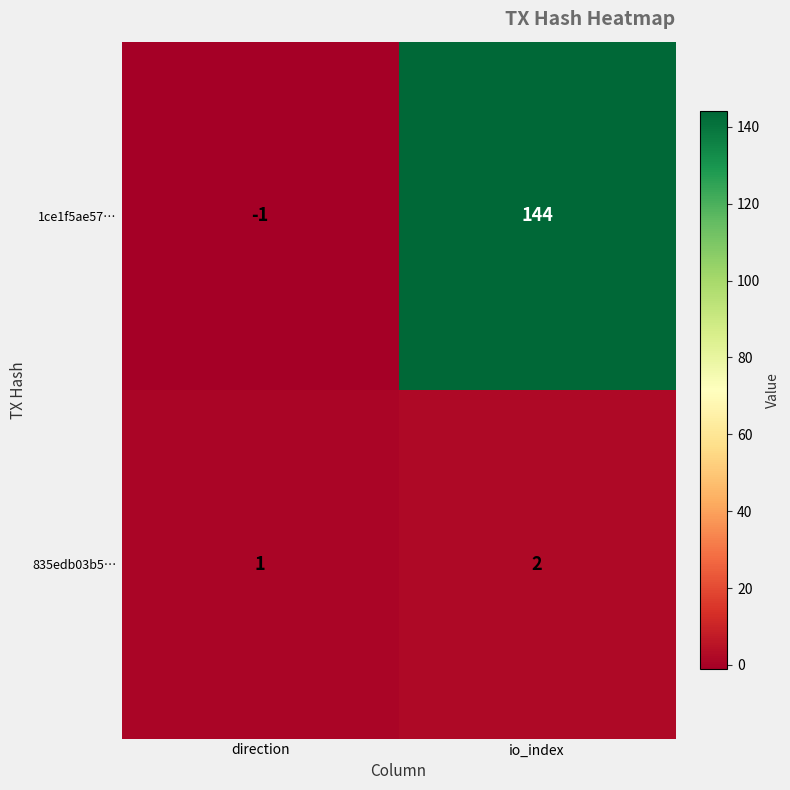

The value of 835edb03b5… at io_index is 2. True or false?

True